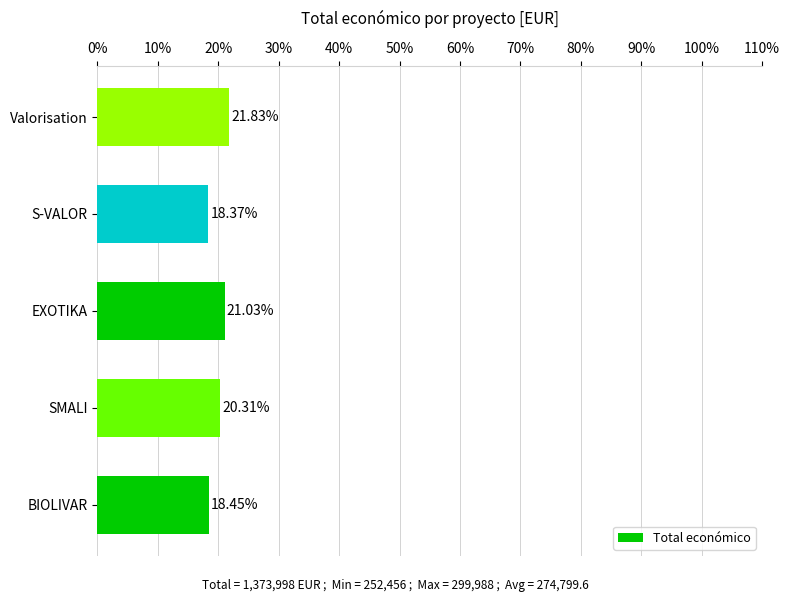

Rank the categories by value from highest to lowest.

Valorisation, EXOTIKA, SMALI, BIOLIVAR, S-VALOR